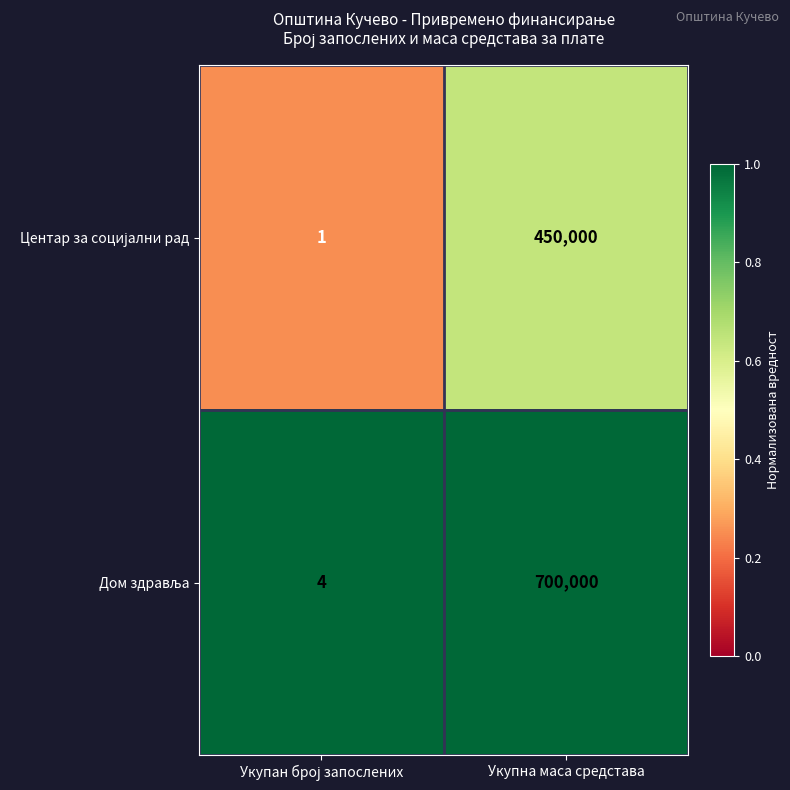

At which category is the sum across all series the highest?

Укупна маса средстава